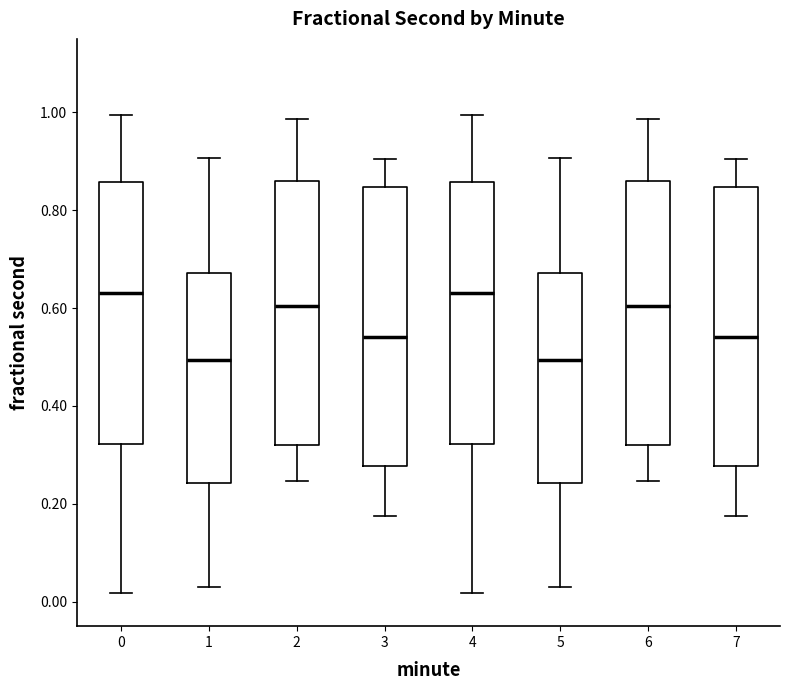

Where is the lower edge of the box at x = 0 on the y-axis? The values are not printed on the chart, so give them approximately, as read against the axis.

0.32